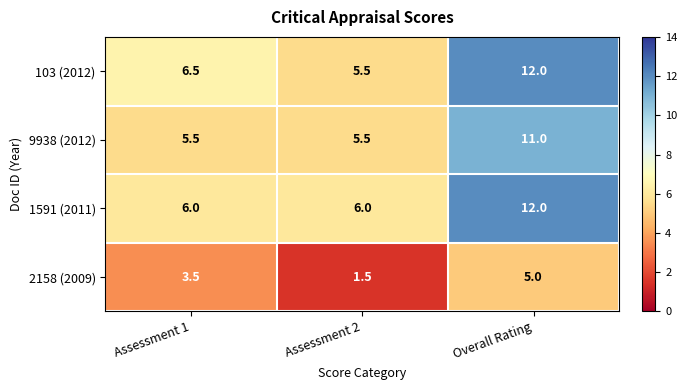

Reading left to right, list all the values displayed in this chart.

103 (2012): Assessment 1=6.5	Assessment 2=5.5	Overall Rating=12.0
9938 (2012): Assessment 1=5.5	Assessment 2=5.5	Overall Rating=11.0
1591 (2011): Assessment 1=6.0	Assessment 2=6.0	Overall Rating=12.0
2158 (2009): Assessment 1=3.5	Assessment 2=1.5	Overall Rating=5.0